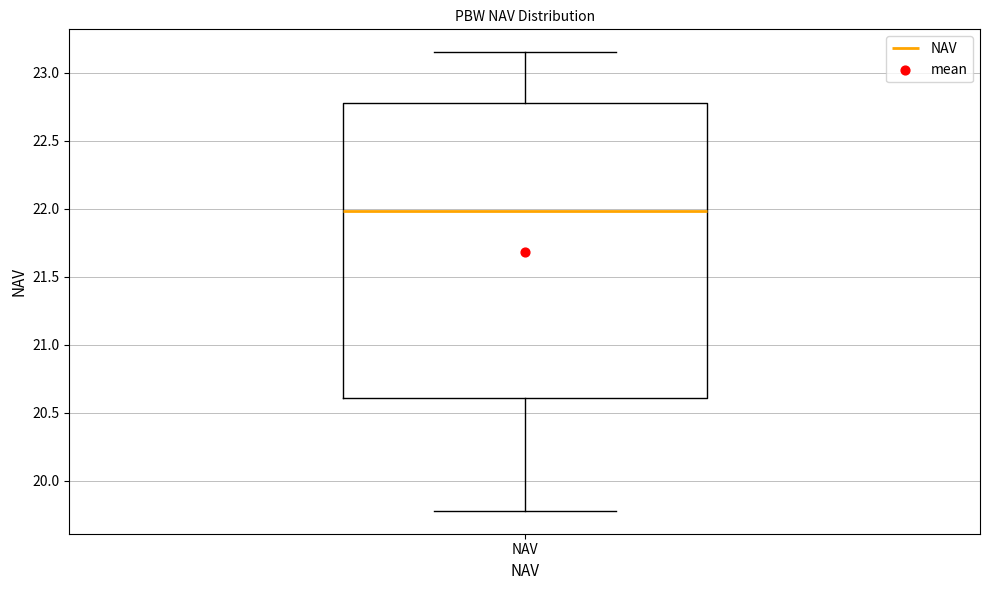

Where is the lower edge of the box for NAV on the y-axis? The values are not printed on the chart, so give them approximately, as read against the axis.

20.60